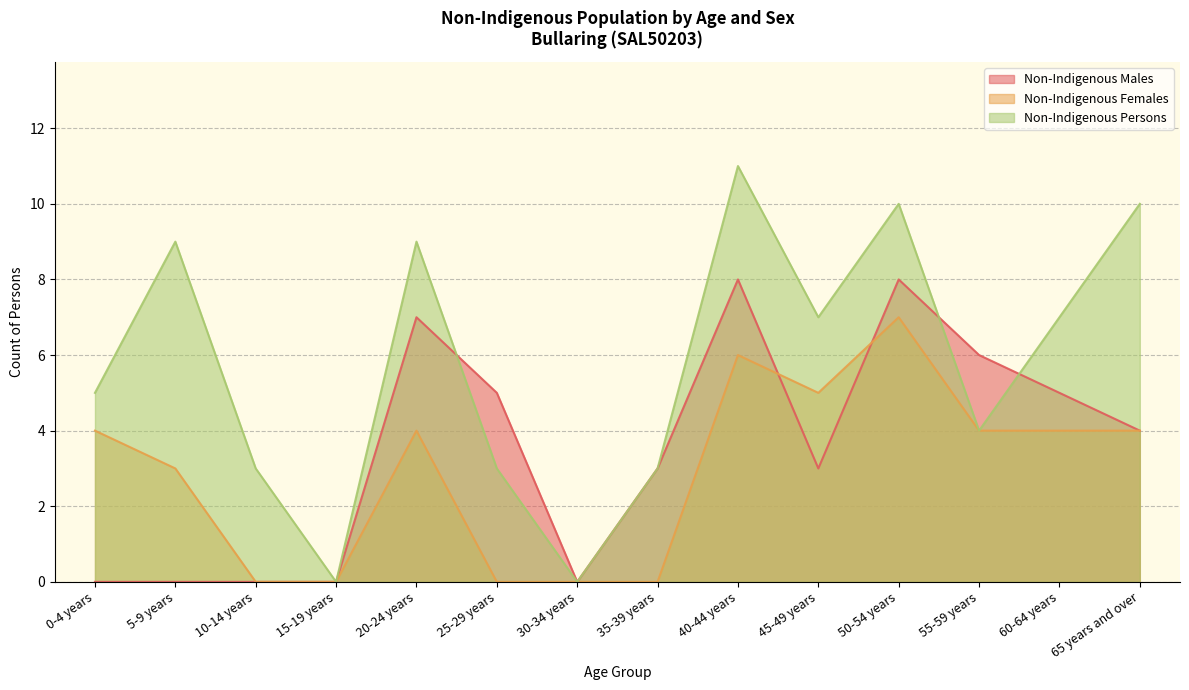

True or false: Non-Indigenous Males has more than 2 interior local peaks.

True